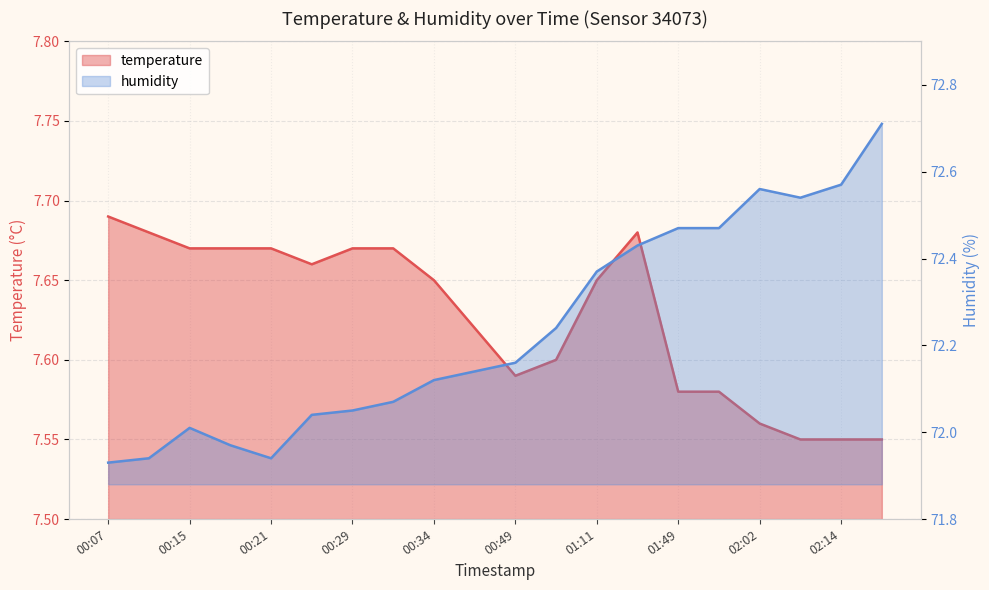

At which category does humidity reach its first local valley?

00:21